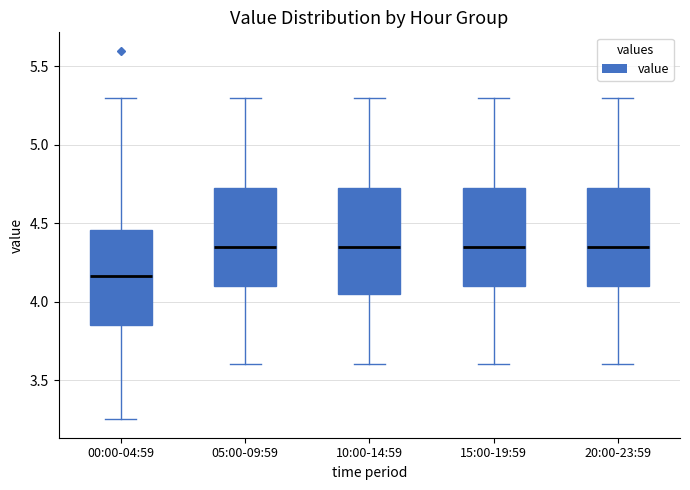

Where does the lower whisker of the box for 15:00-19:59 end on the y-axis? The values are not printed on the chart, so give them approximately, as read against the axis.

3.60